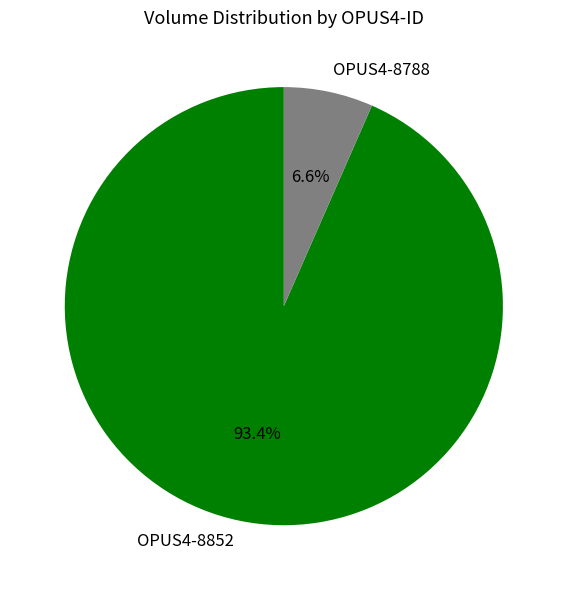

Approximately how many times larger is the value at OPUS4-8852 compared to OPUS4-8788?

14.2